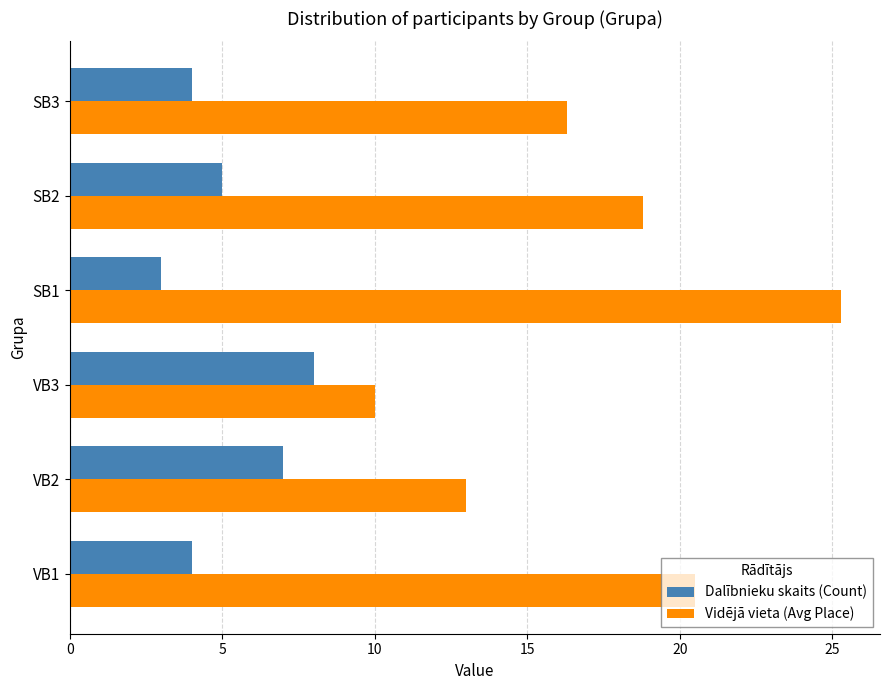

Rank the series by their average value, from lowest to highest.

Dalībnieku skaits (Count), Vidējā vieta (Avg Place)